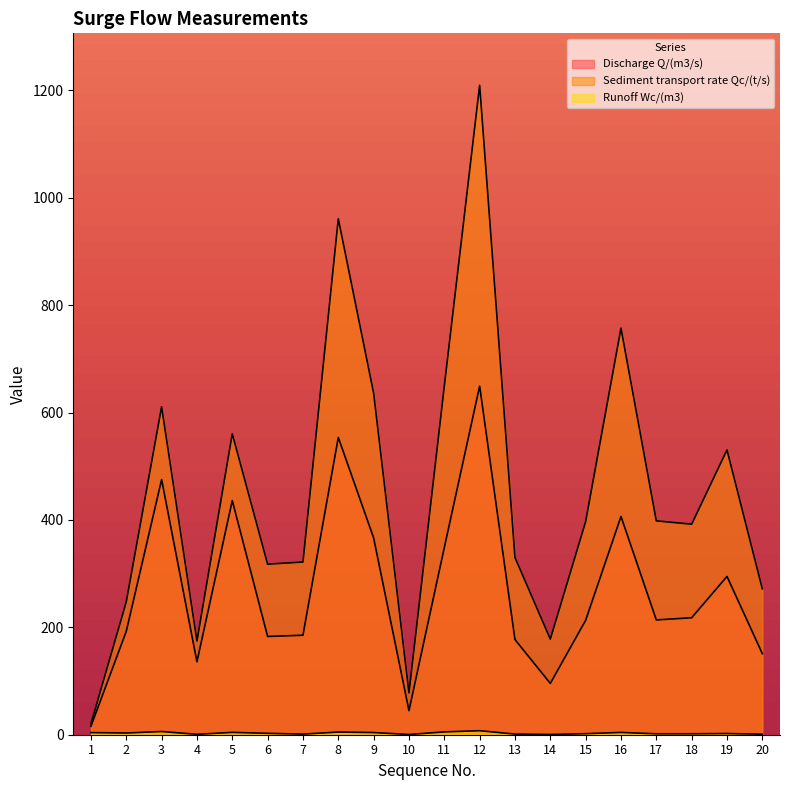

At which category does the chart reach its minimum across all series?

10